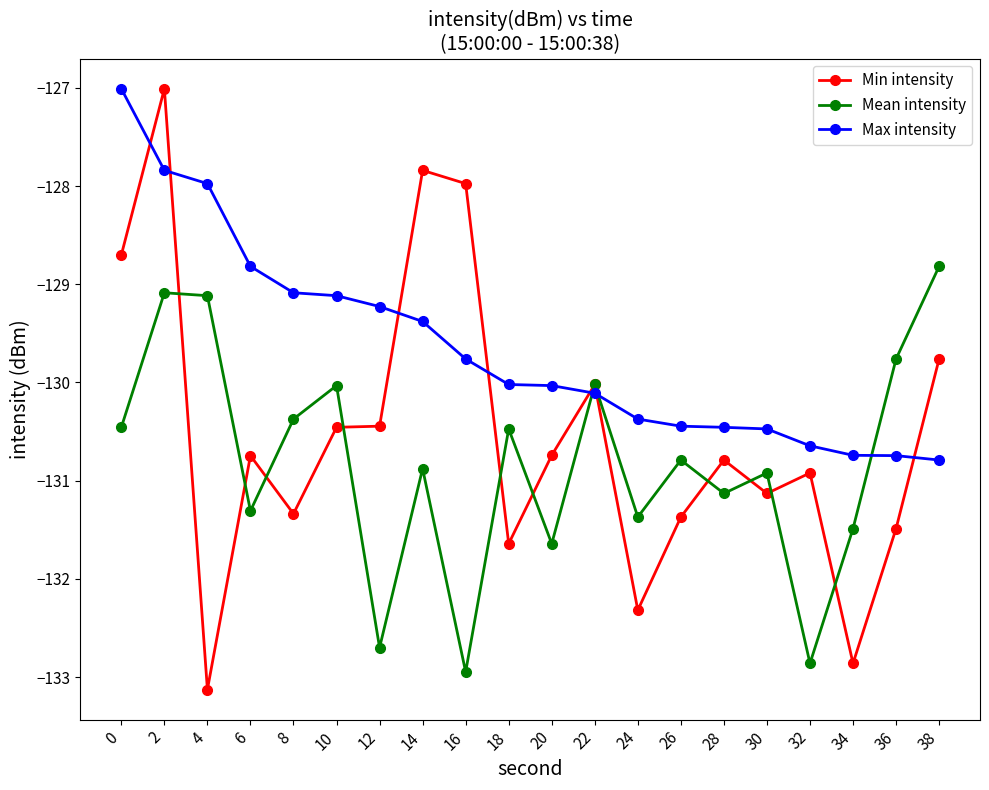

What is the sum of the Mean intensity values at 0 and 22?

-260.5